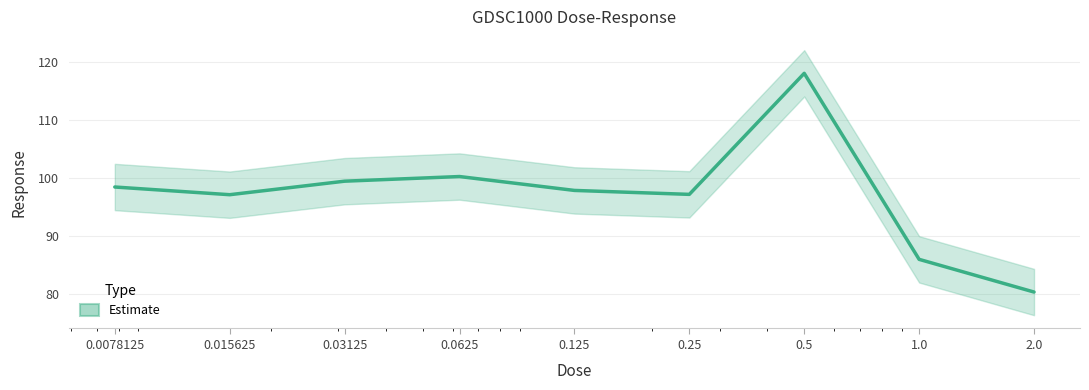

Approximately how many times larger is the value at 0.125 compared to 0.0625?

1.0